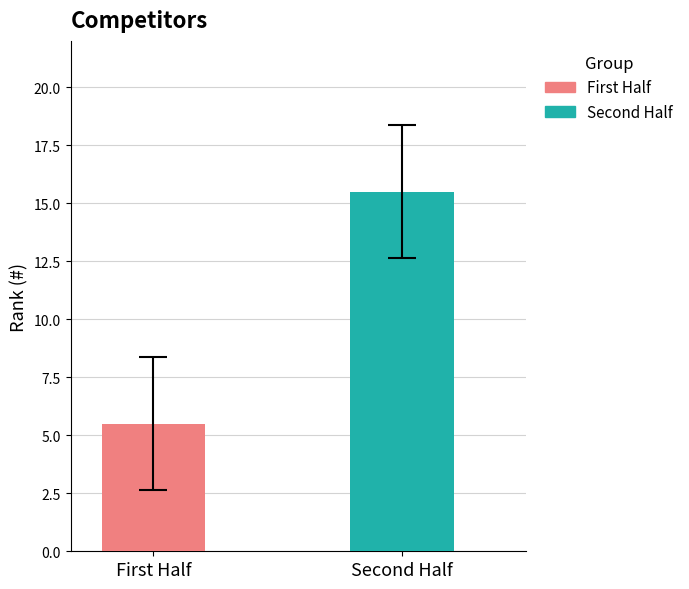

What is the maximum value for First Half?

5.5